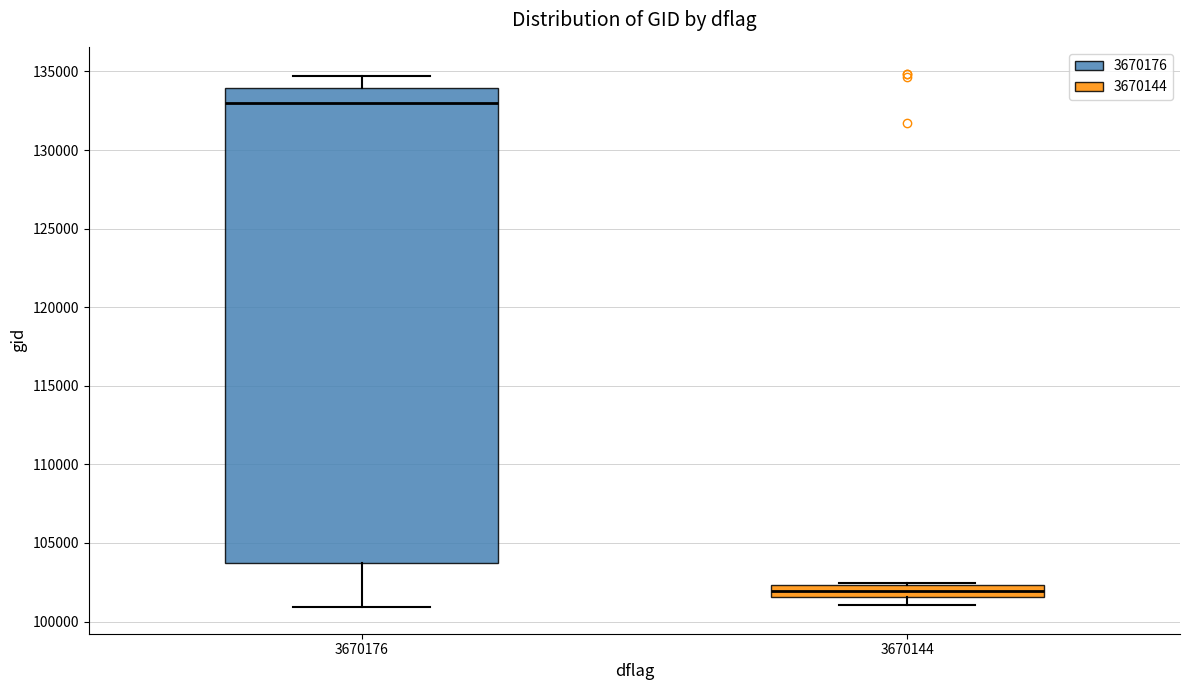

Where does the lower whisker of the box at x = 3670176 end on the y-axis? The values are not printed on the chart, so give them approximately, as read against the axis.

101000